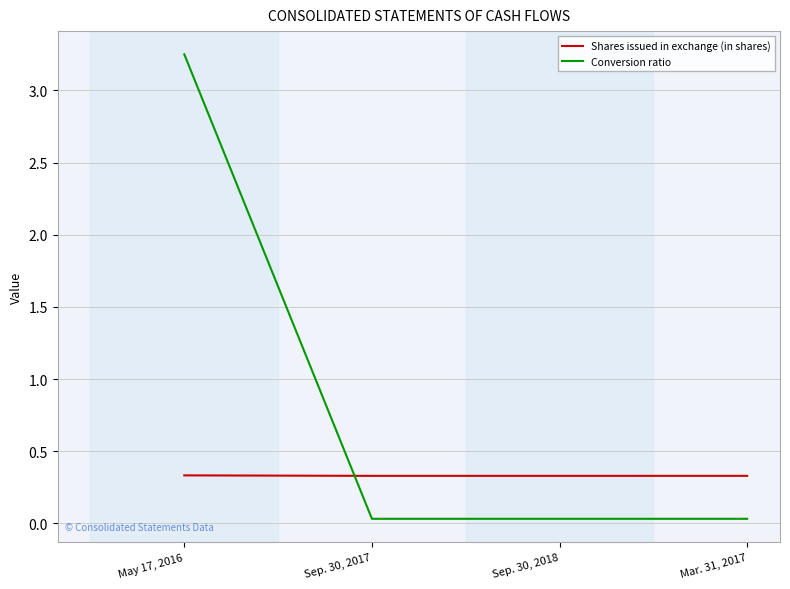

What is the sum of all Shares issued in exchange (in shares) values?

1.3